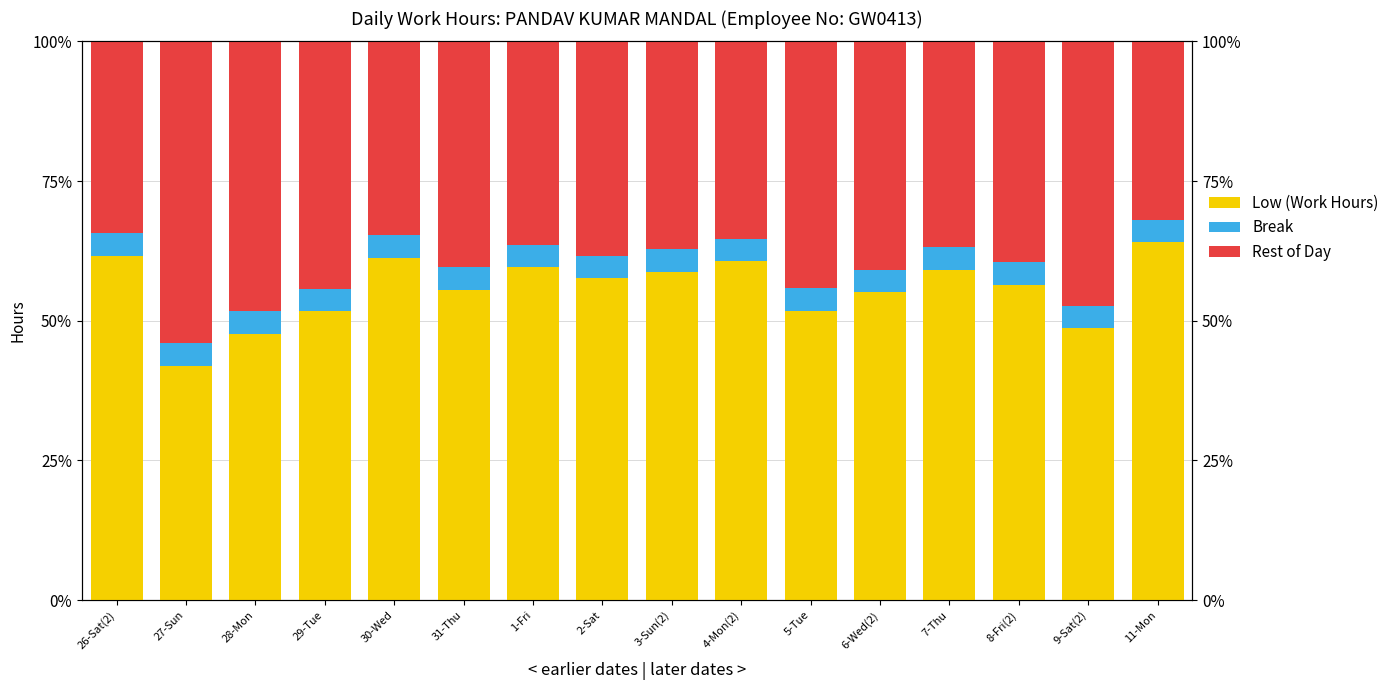

Reading left to right, transcribe all the data shown in this chart.

Low (Work Hours): 26-Sat(2)=61.7	27-Sun=42.0	28-Mon=47.7	29-Tue=51.7	30-Wed=61.2	31-Thu=55.6	1-Fri=59.5	2-Sat=57.6	3-Sun(2)=58.8	4-Mon(2)=60.6	5-Tue=51.8	6-Wed(2)=55.1	7-Thu=59.1	8-Fri(2)=56.4	9-Sat(2)=48.7	11-Mon=64.0
Break: 26-Sat(2)=4.0	27-Sun=4.0	28-Mon=4.0	29-Tue=4.0	30-Wed=4.0	31-Thu=4.0	1-Fri=4.0	2-Sat=4.0	3-Sun(2)=4.0	4-Mon(2)=4.0	5-Tue=4.0	6-Wed(2)=4.0	7-Thu=4.0	8-Fri(2)=4.0	9-Sat(2)=4.0	11-Mon=4.0
Rest of Day: 26-Sat(2)=34.3	27-Sun=54.0	28-Mon=48.3	29-Tue=44.3	30-Wed=34.8	31-Thu=40.4	1-Fri=36.5	2-Sat=38.4	3-Sun(2)=37.2	4-Mon(2)=35.4	5-Tue=44.2	6-Wed(2)=40.9	7-Thu=36.9	8-Fri(2)=39.6	9-Sat(2)=47.3	11-Mon=32.0